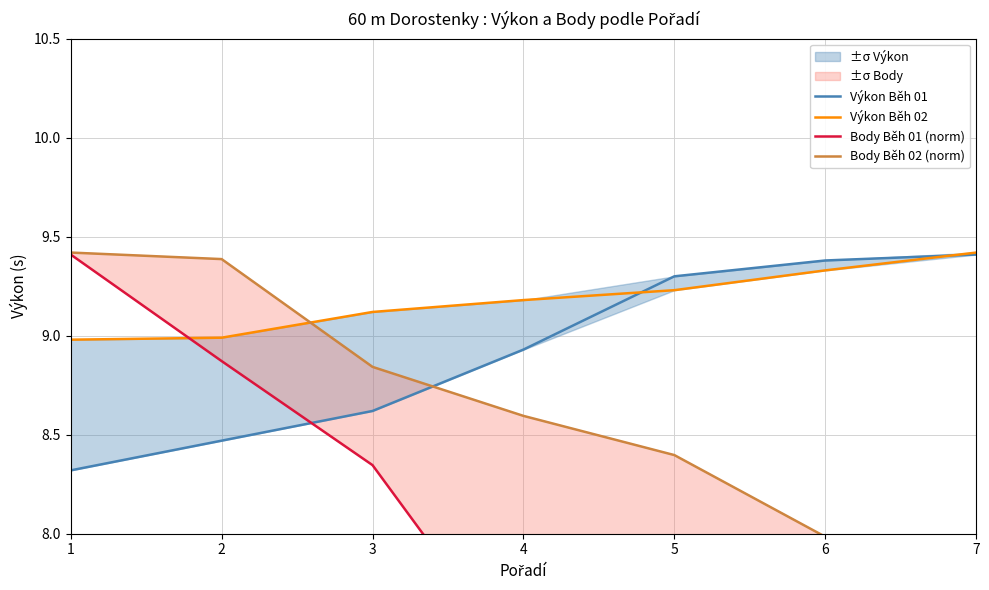

The value of Body Běh 01 (norm) at 2 is 14.6. True or false?

False